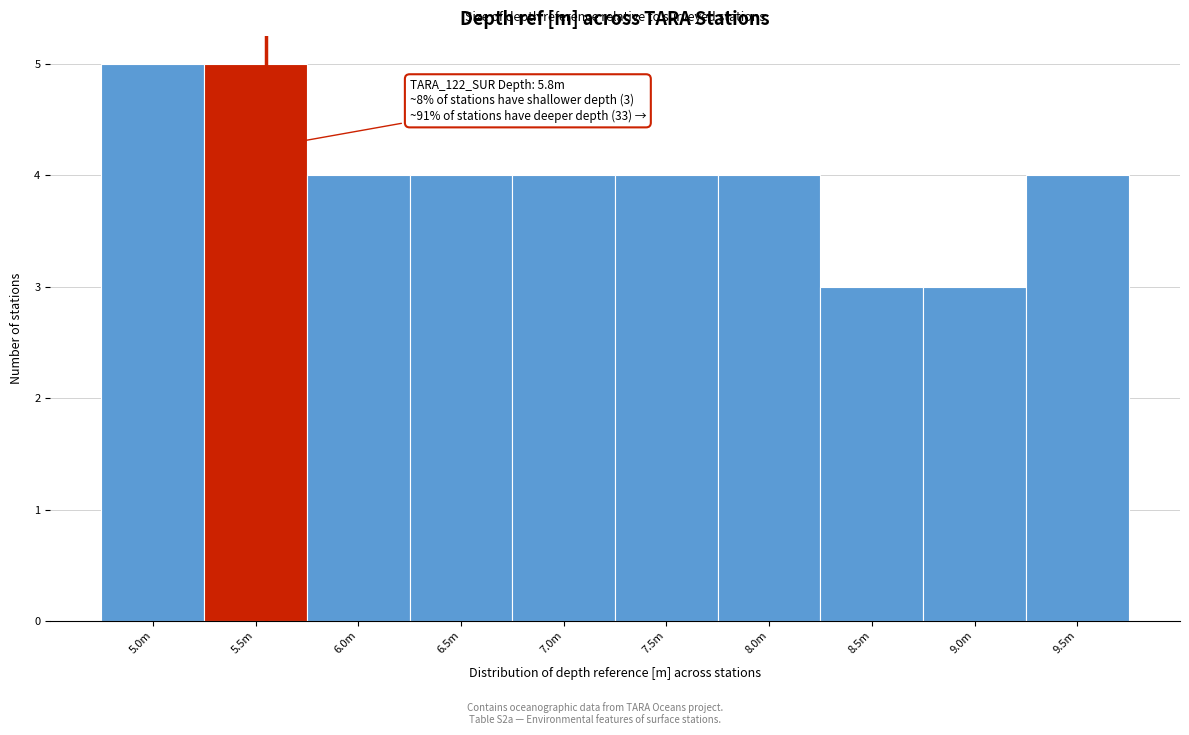

Reading left to right, what are all the values shown in this chart?

5	5	4	4	4	4	4	3	3	4